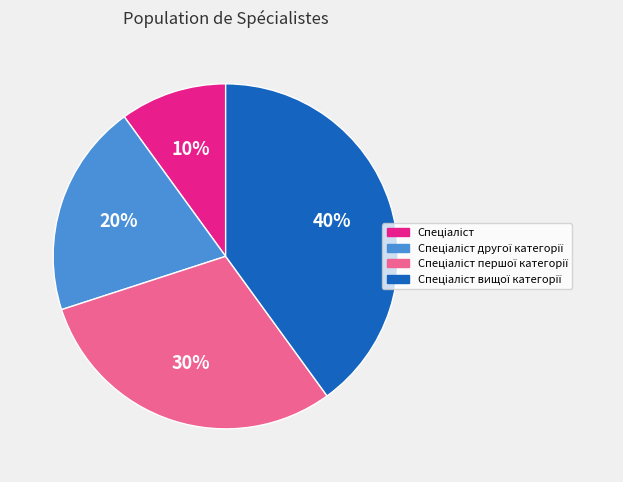

To the nearest percent, what is the difference between the largest and smallest slice percentages?

30%